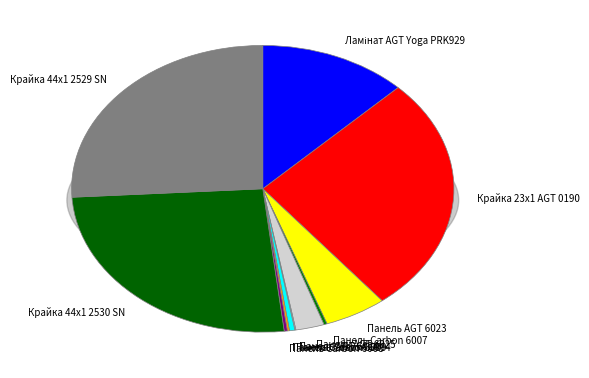

Does Панель AGT 6023 represent more than half of the total?

No